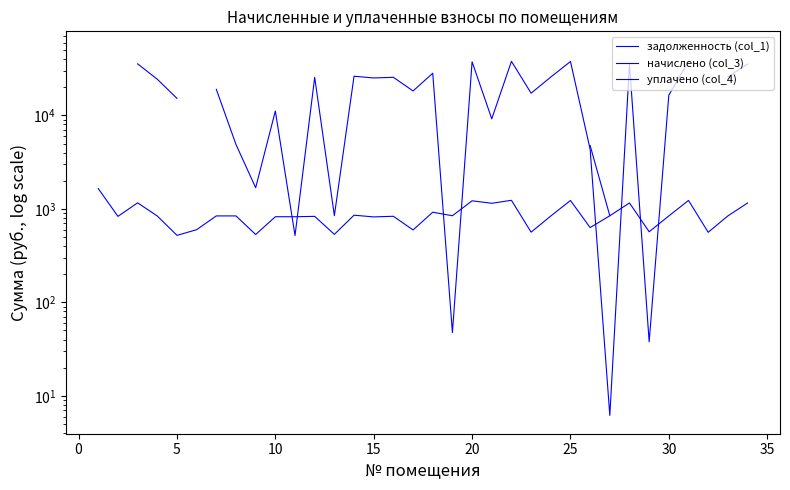

Is the value of начислено (col_3) at 32 greater than the value of уплачено (col_4) at 22?

No